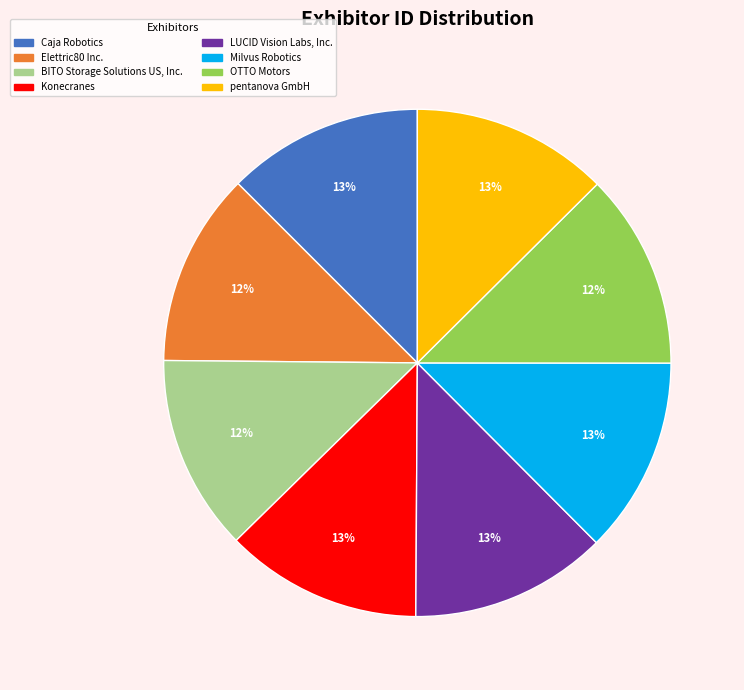

The BITO Storage Solutions US, Inc. slice represents 2% of the pie. True or false?

False